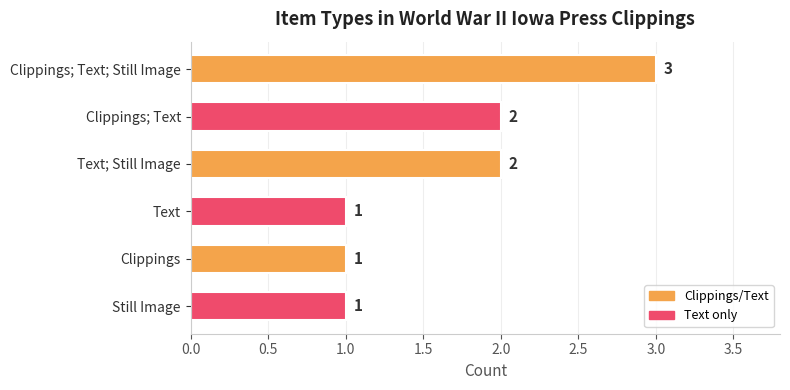

What is the sum of all values?

10